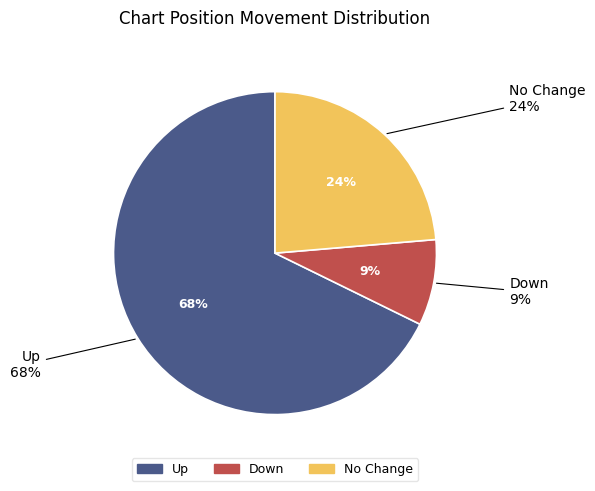

To the nearest percent, what is the average slice percentage?

33%